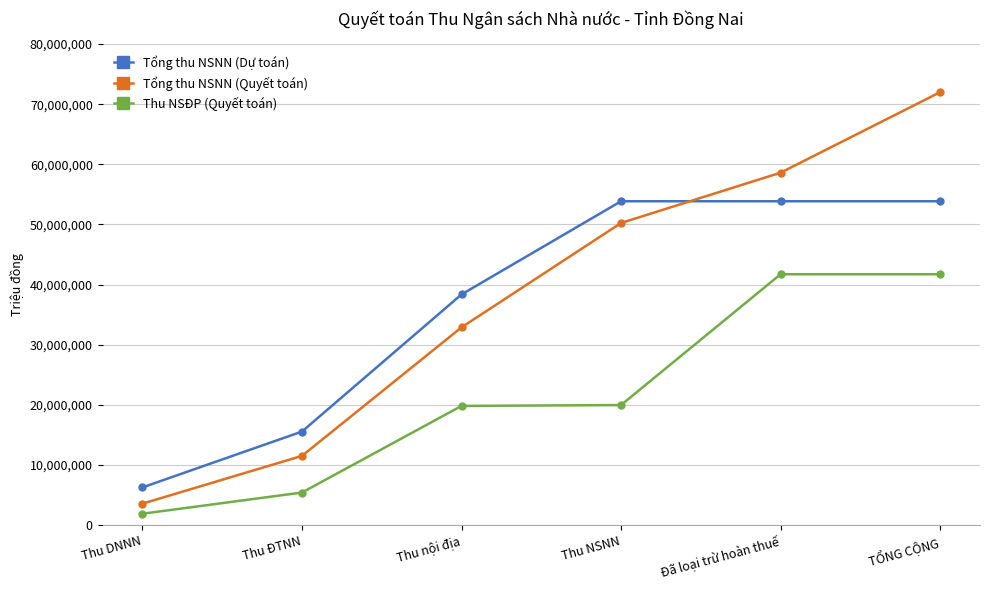

True or false: Tổng thu NSNN (Dự toán) and Thu NSĐP (Quyết toán) intersect in this chart.

False